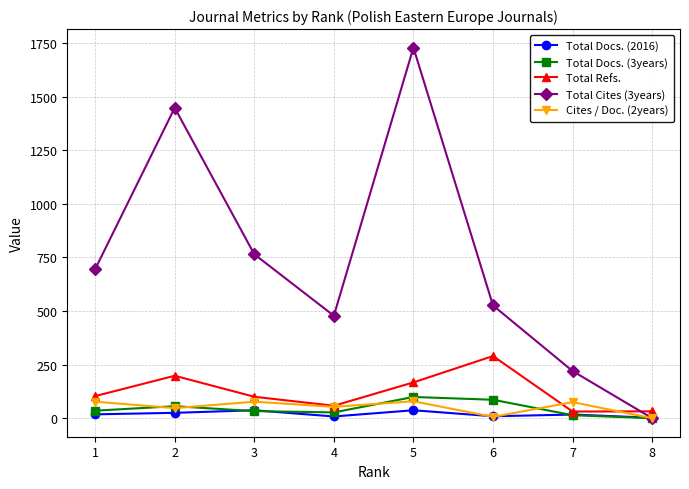

Rank the series by their maximum value, from highest to lowest.

Total Cites (3years), Total Refs., Total Docs. (3years), Cites / Doc. (2years), Total Docs. (2016)